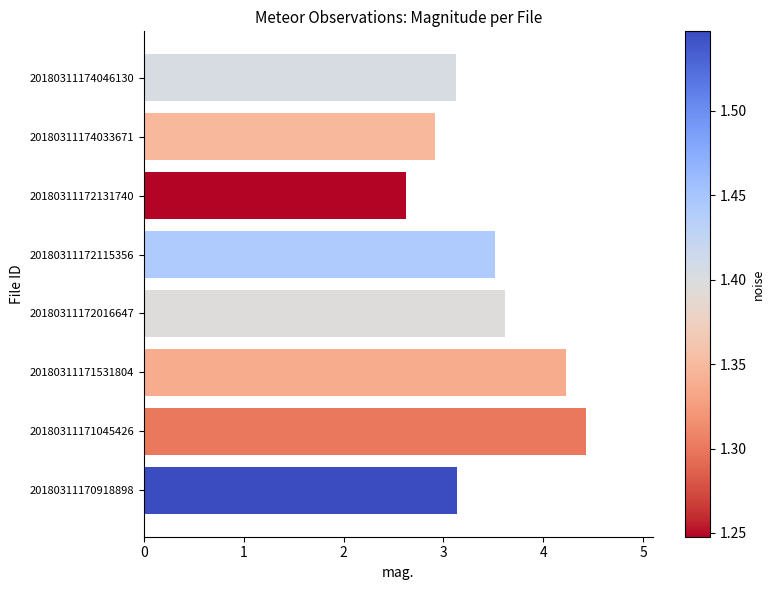

What is the average value?

3.5